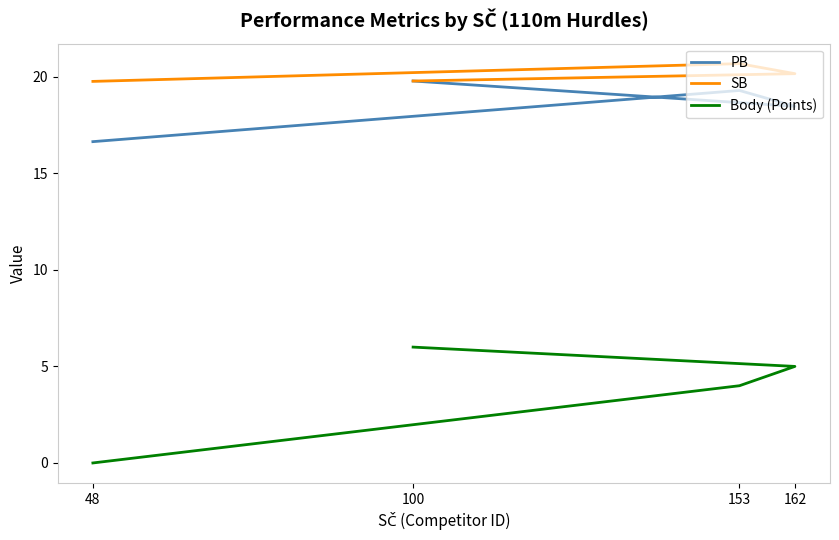

Which has a higher value, 100 or 48?

100